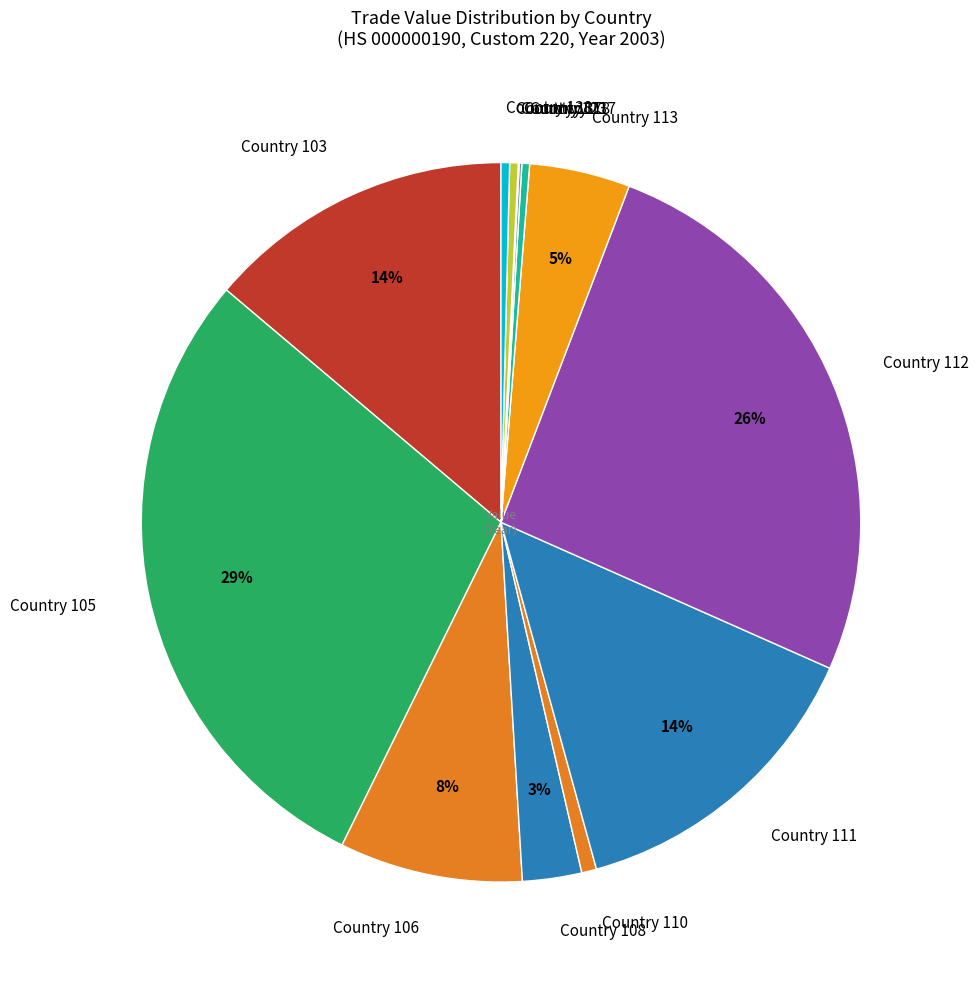

To the nearest percent, what percentage of the pie is Country 110?

1%